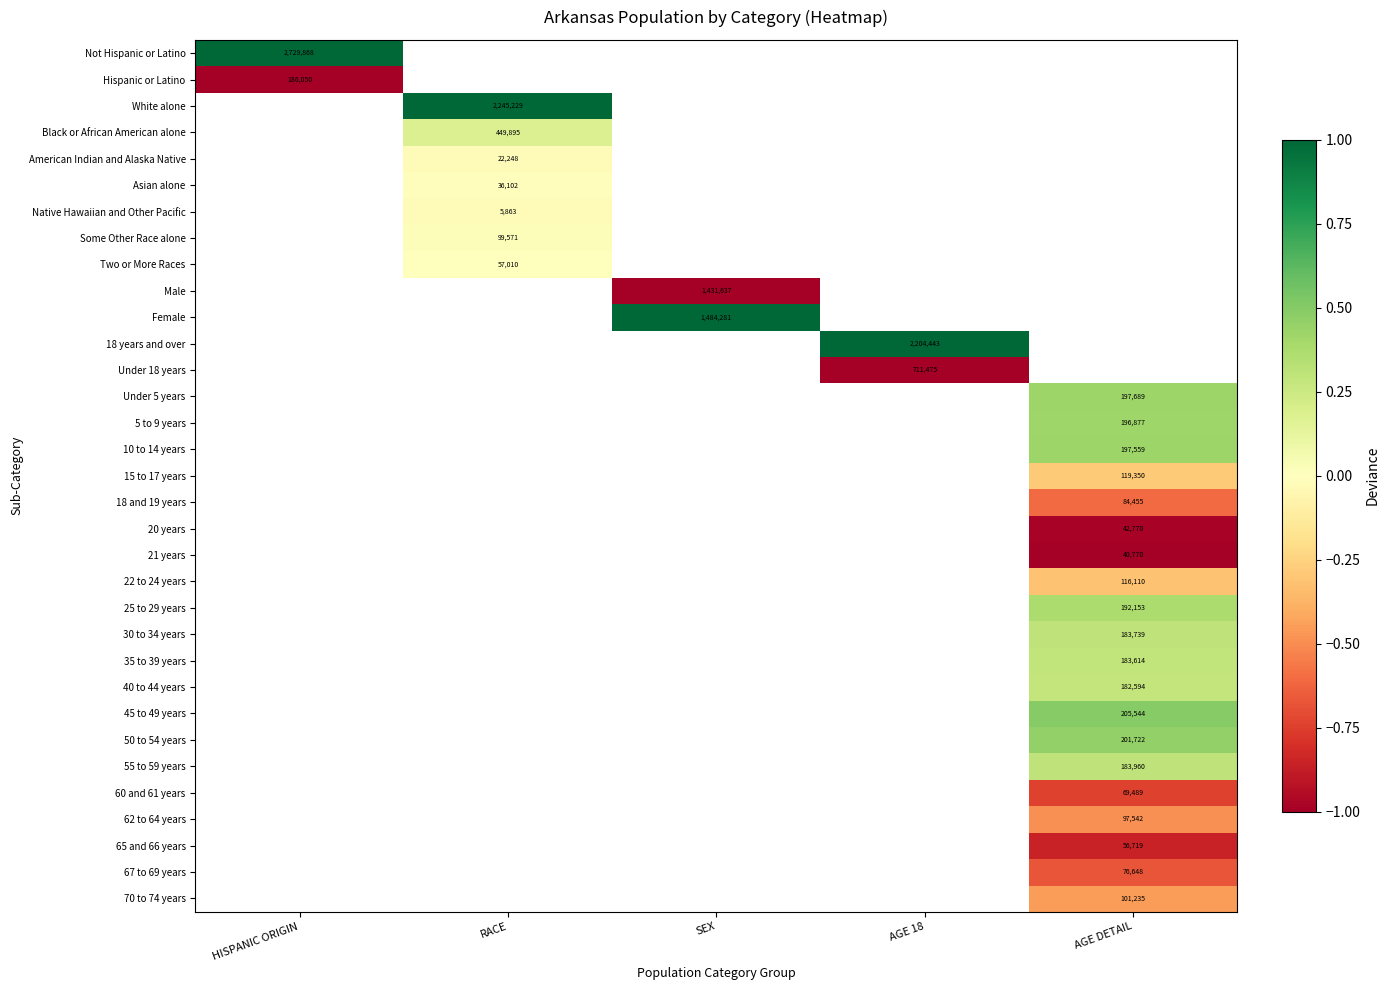

Is it true that 35 to 39 years equals 275991 at AGE DETAIL?

False